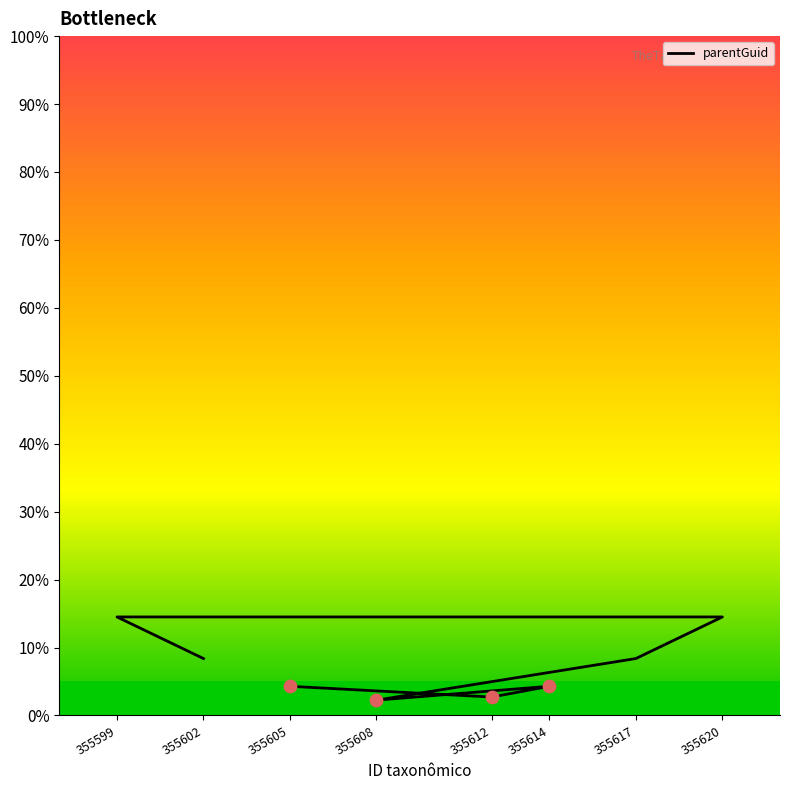

Between 355612 and 355599, which is larger?

355599